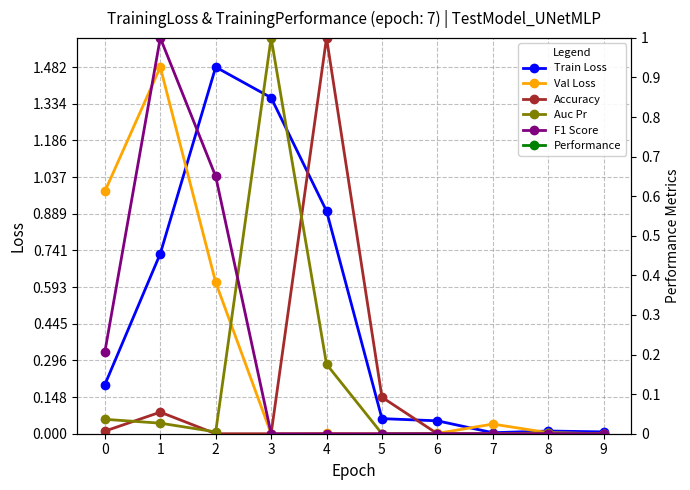

What is the average value of the Value-Dec series?

0.1